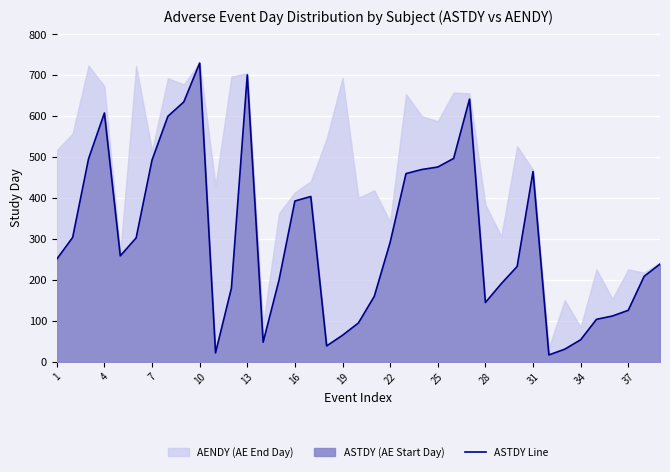

Is it true that ASTDY Line equals 50 at 37?

False